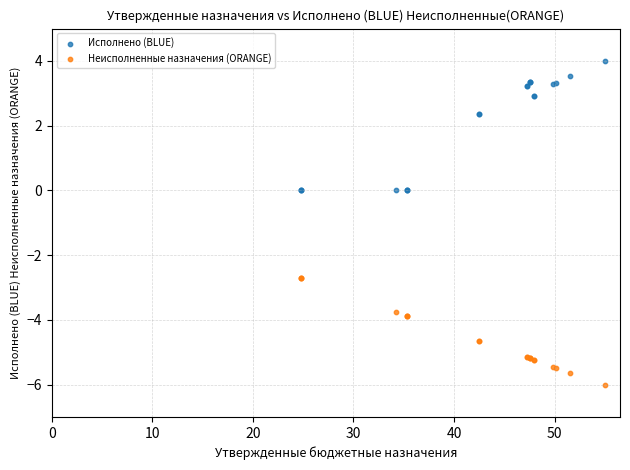

Which series reaches the maximum Y coordinate?

Исполнено (BLUE)